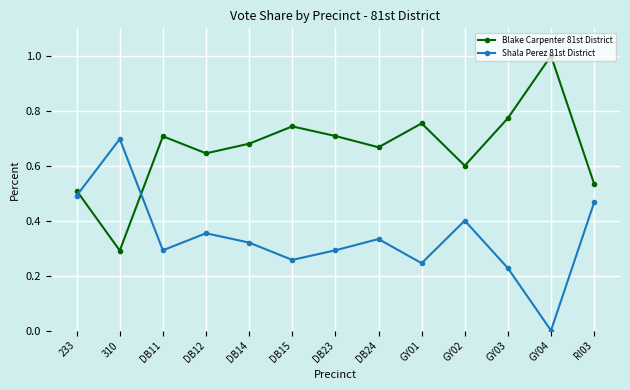

Where is the first local maximum for Shala Perez 81st District?

310